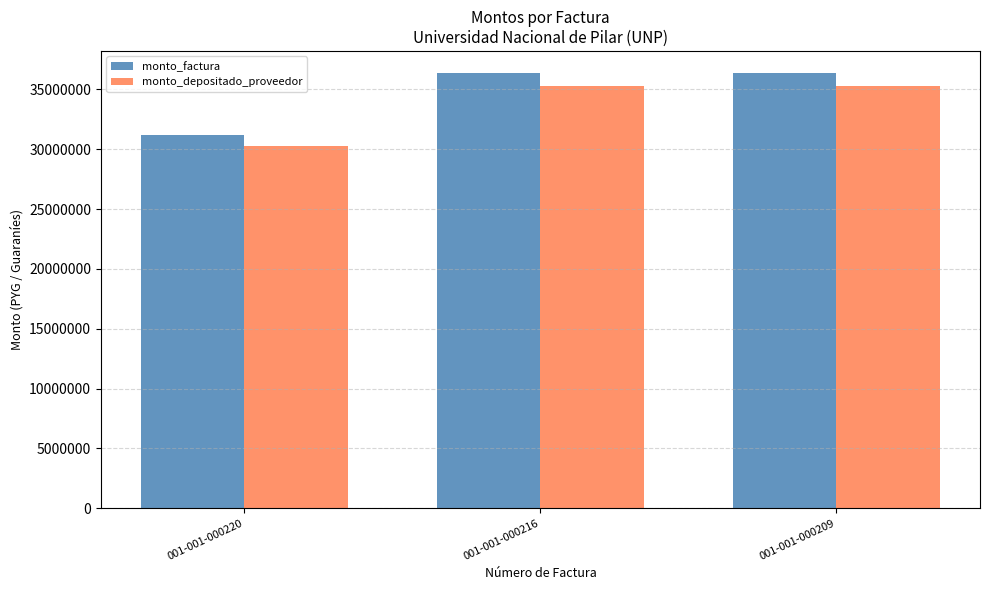

How many bars are there in each group?

2